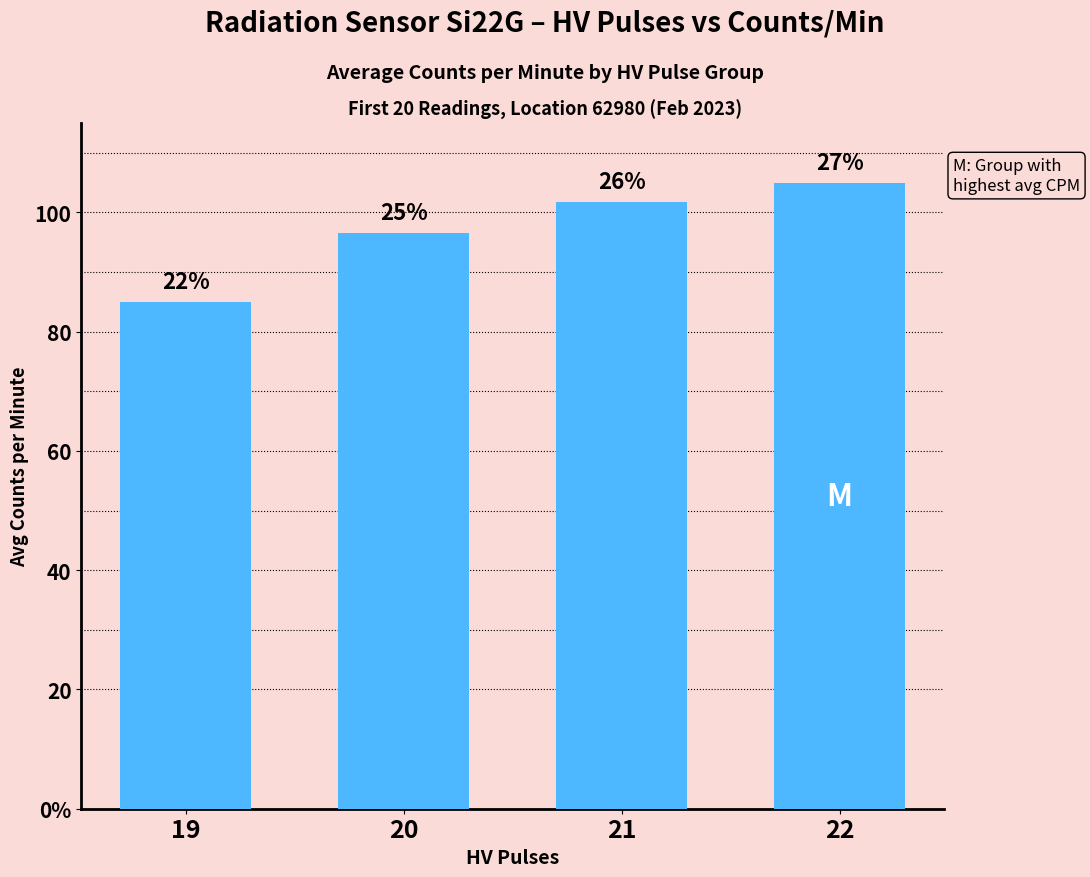

What is the difference between the values at 20 and 21?

5.2